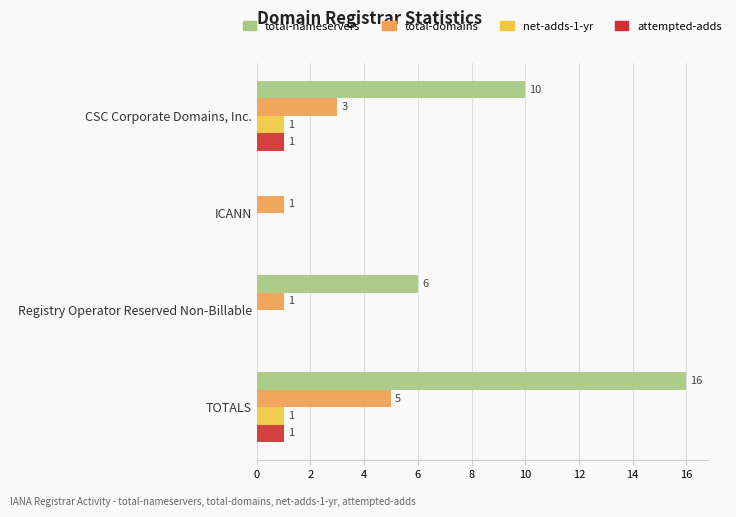

How many values in attempted-adds are above zero?

2